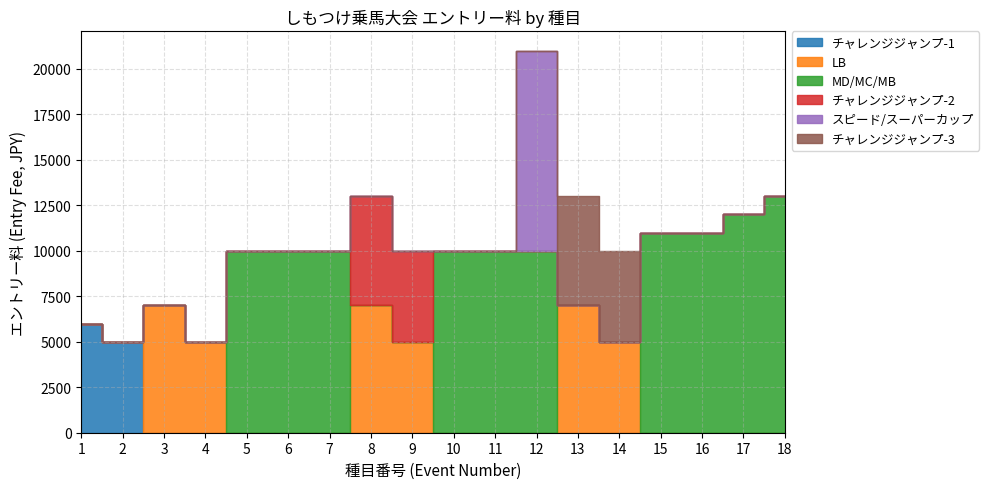

What is the difference between the highest and lowest values at 10?

10000